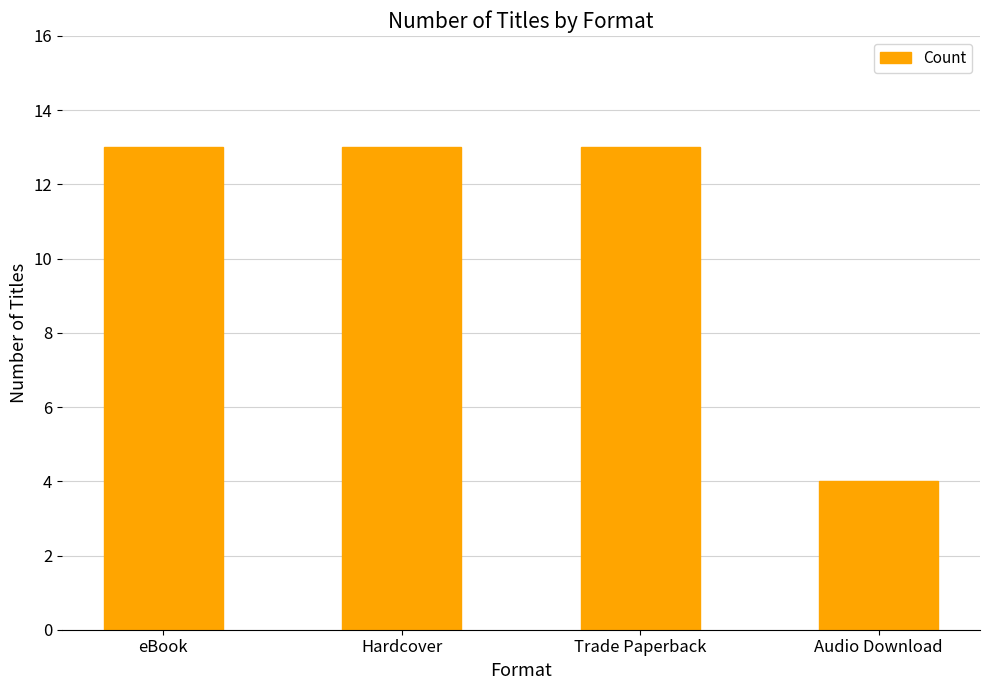

The chart shows a value of 4 at Audio Download. True or false?

True